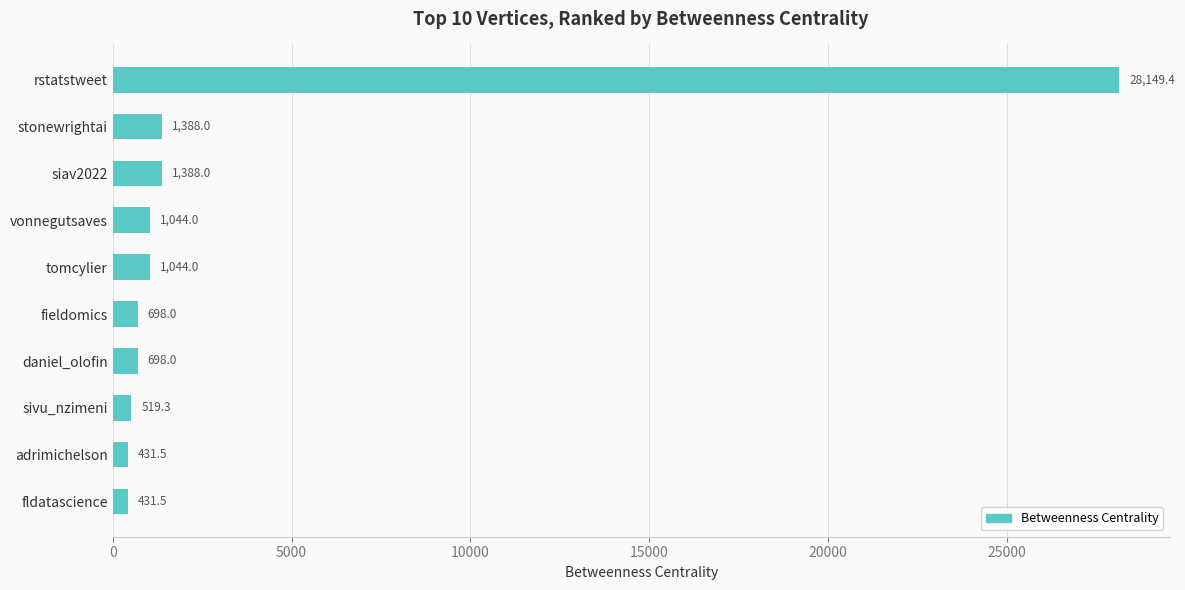

How many categories are shown in the chart?

10